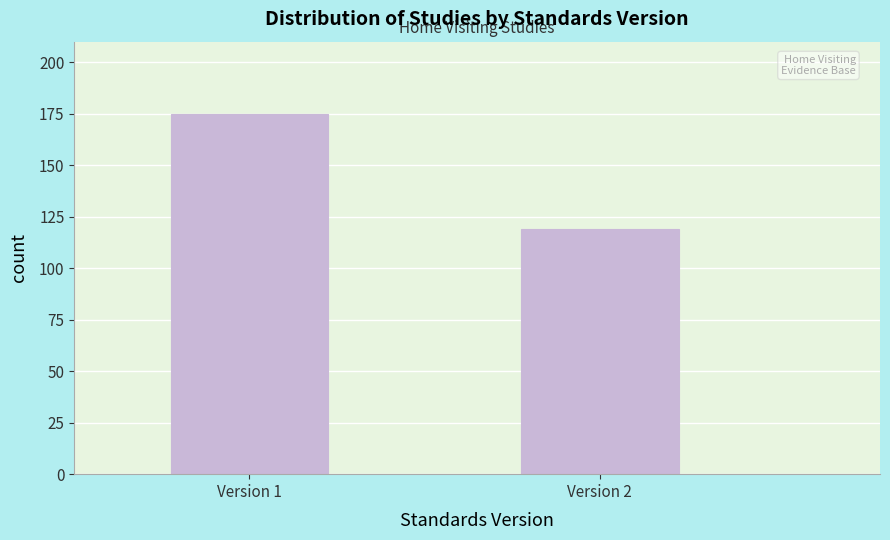

Reading left to right, list all the values displayed in this chart.

Version 1=175	Version 2=119